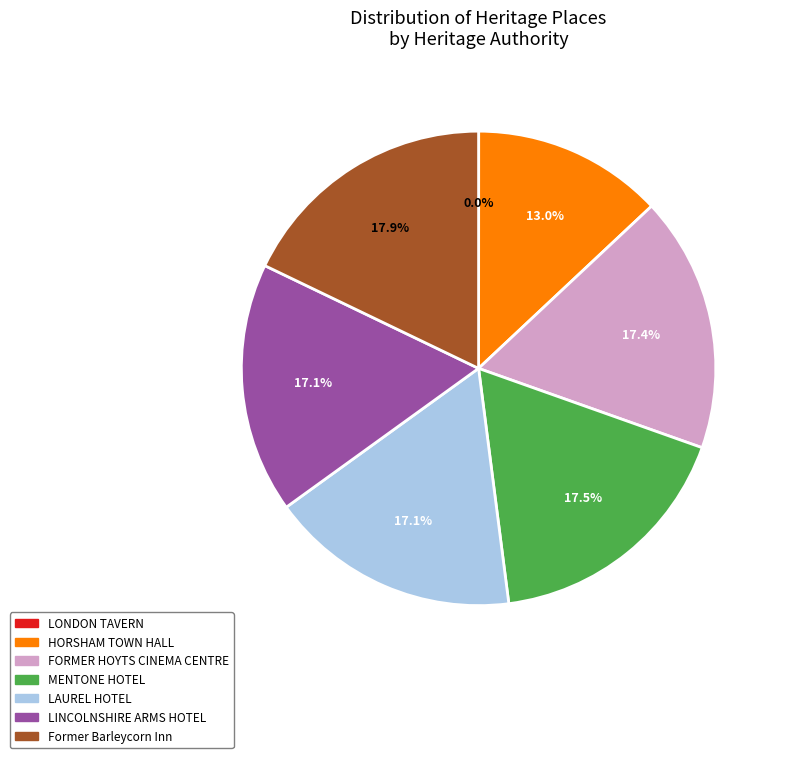

Does LINCOLNSHIRE ARMS HOTEL represent more than half of the total?

No